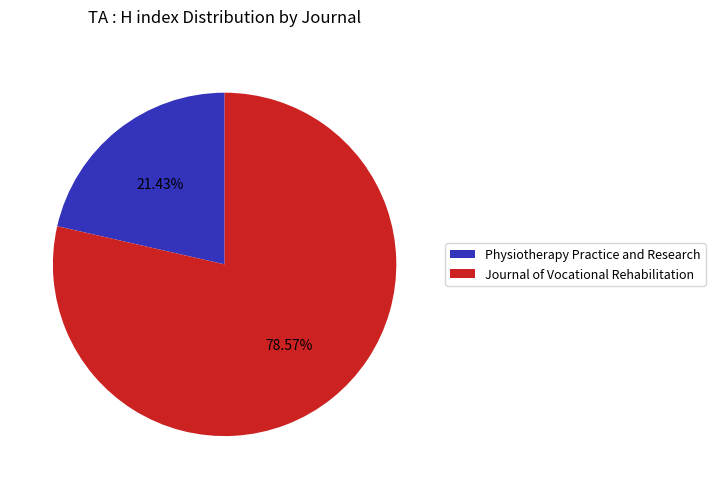

To the nearest percent, what portion does Journal of Vocational Rehabilitation represent?

79%